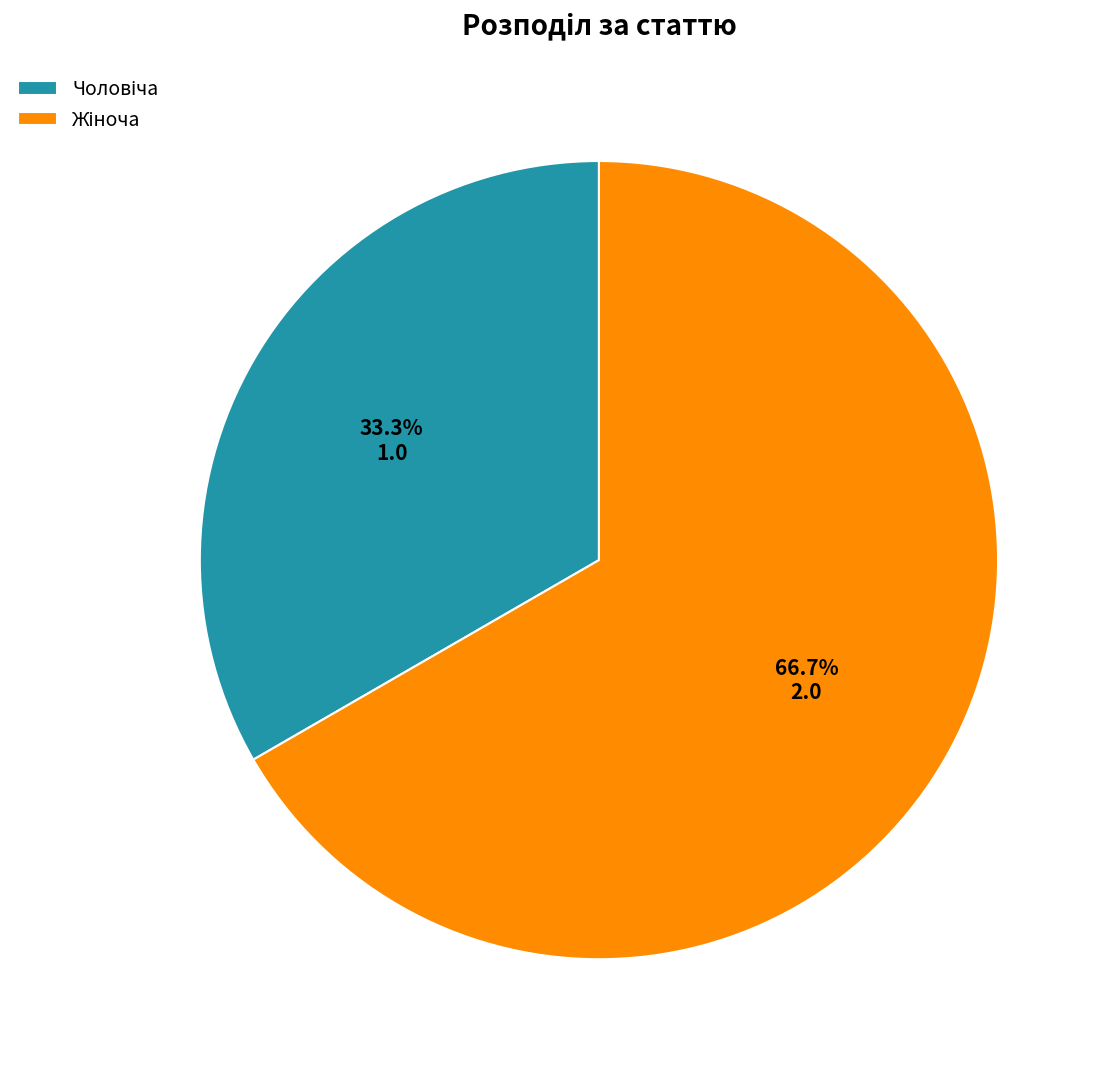

Is there a majority slice in this chart?

Yes